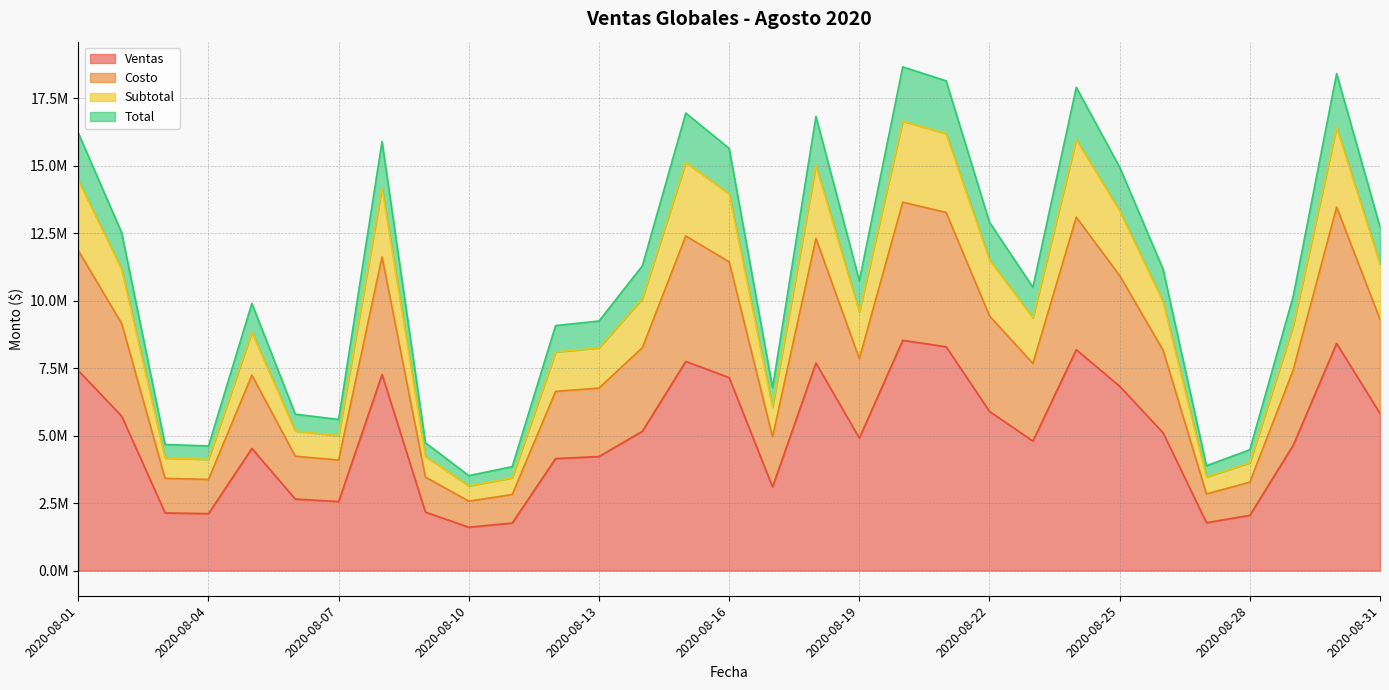

What is the value of the Costo point at the 6th from the left?

4237665.6